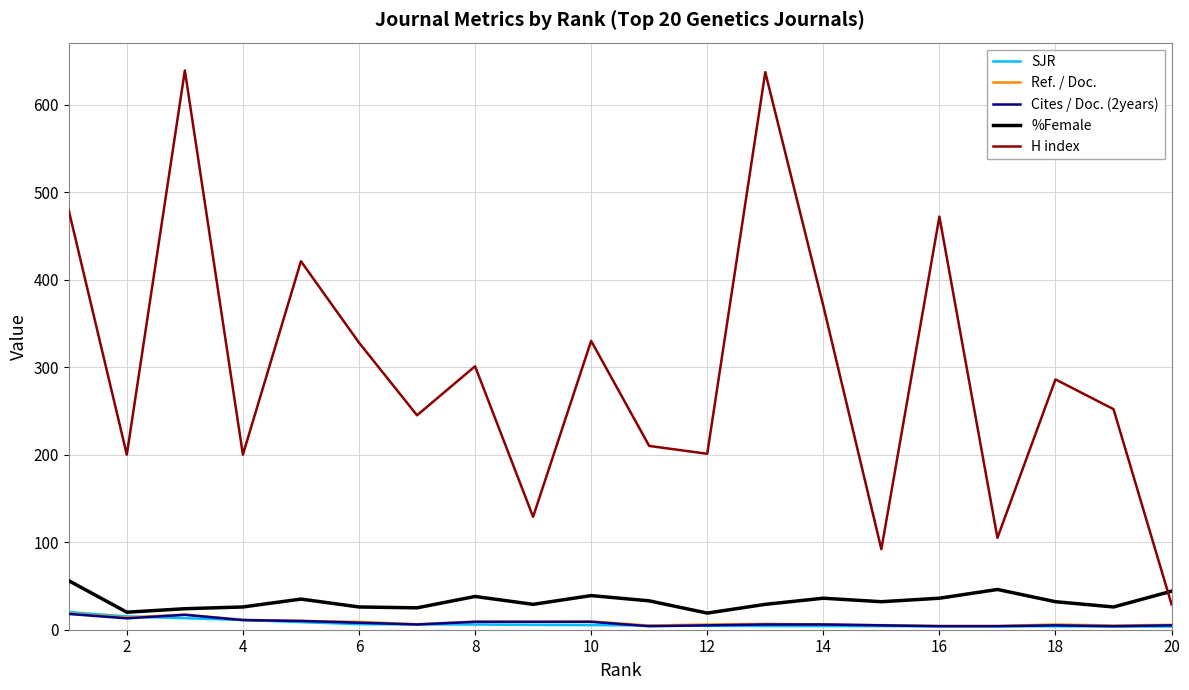

Which series has the largest total across all categories?

H index